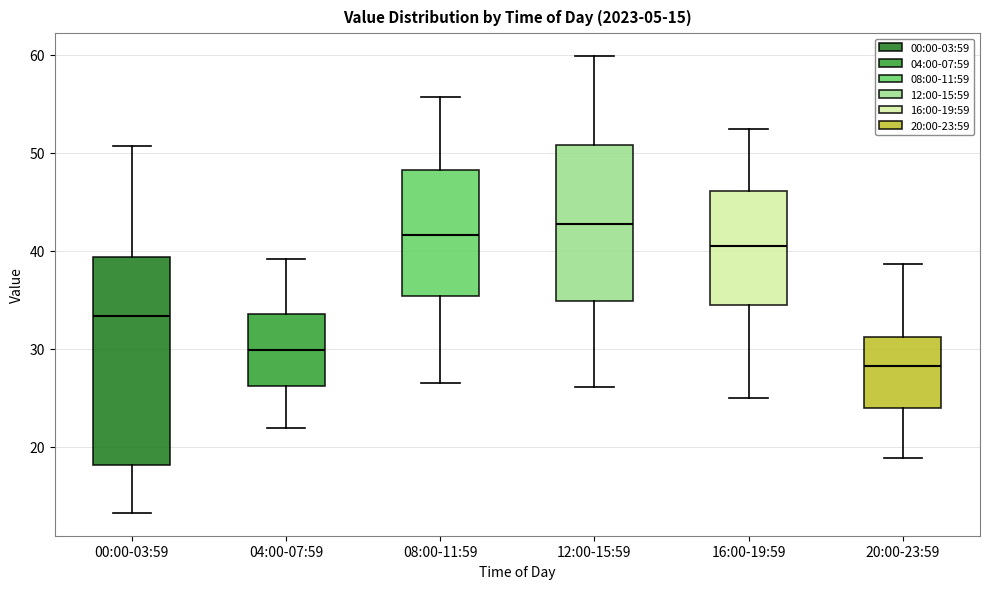

Which box is the tallest, from its lower edge to its upper edge?

00:00-03:59